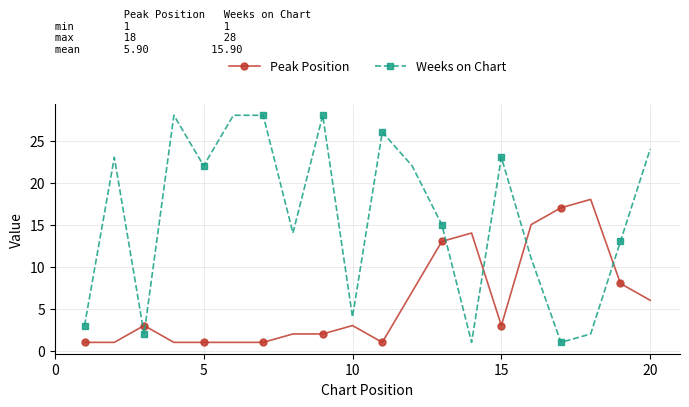

Reading left to right, transcribe all the data shown in this chart.

Peak Position: 1	1	3	1	1	1	1	2	2	3	1	7	13	14	3	15	17	18	8	6
Weeks on Chart: 3	23	2	28	22	28	28	14	28	4	26	22	15	1	23	11	1	2	13	24